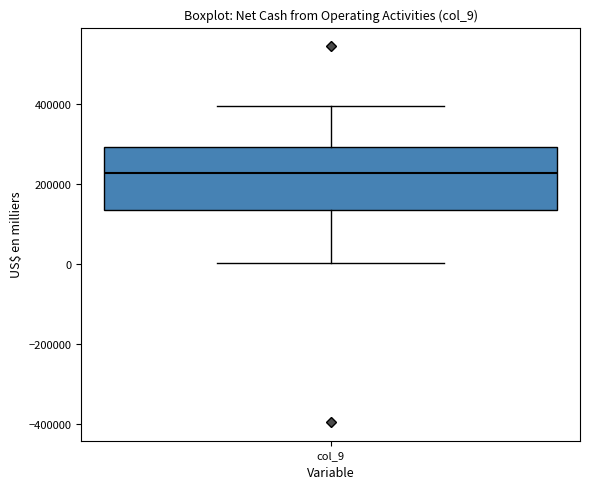

Where is the lower edge of the box for col_9 on the y-axis? The values are not printed on the chart, so give them approximately, as read against the axis.

140000